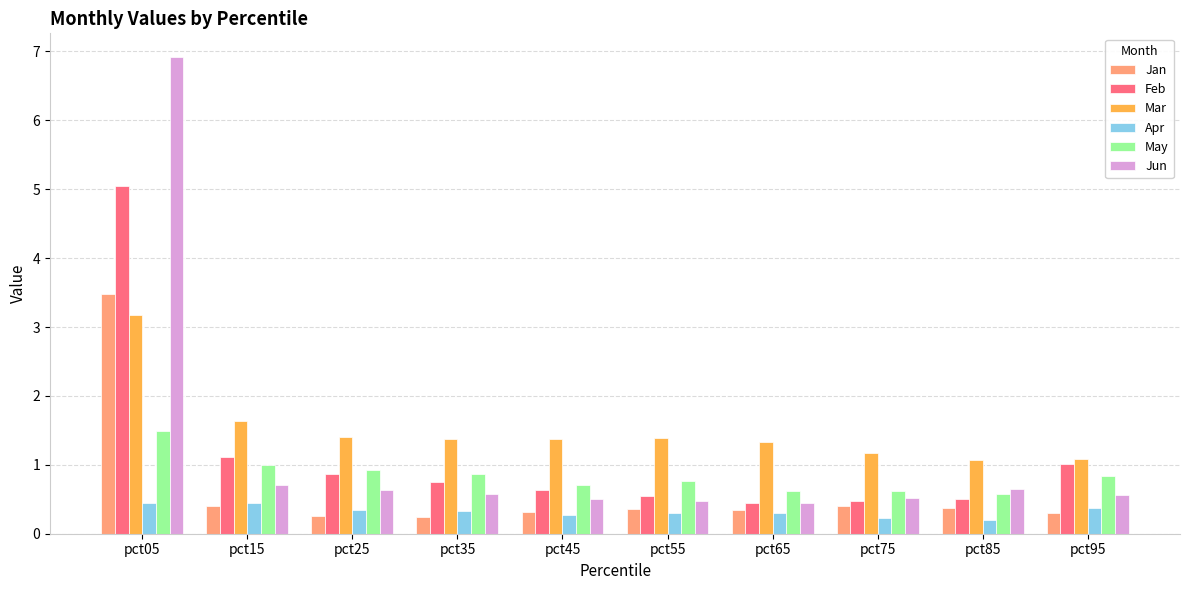

What is the sum of the Apr values at pct75 and pct55?

0.5